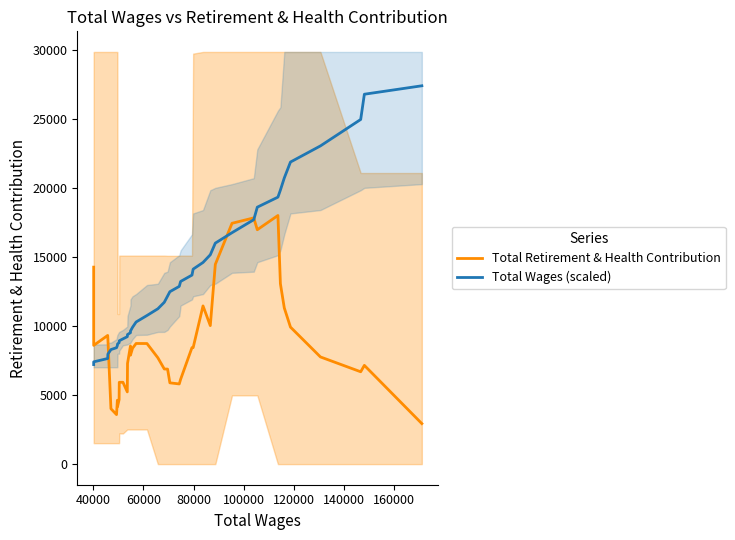

True or false: Total Wages (scaled) and Total Retirement & Health Contribution cross at least once.

True